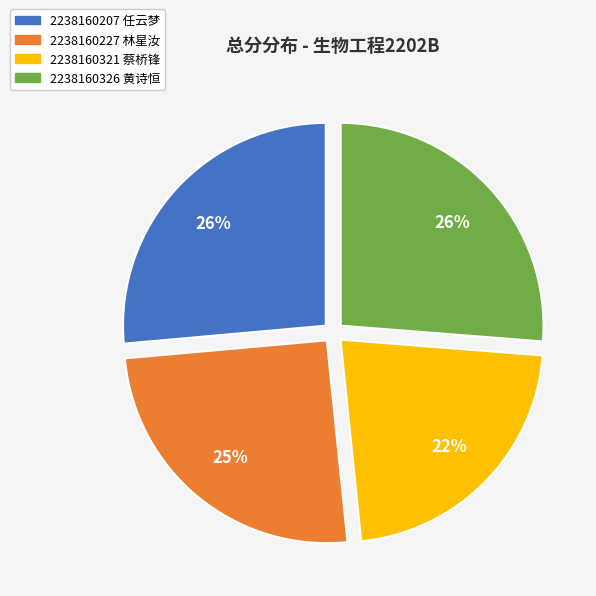

Which slice is the smallest?

2238160321 蔡桥锋